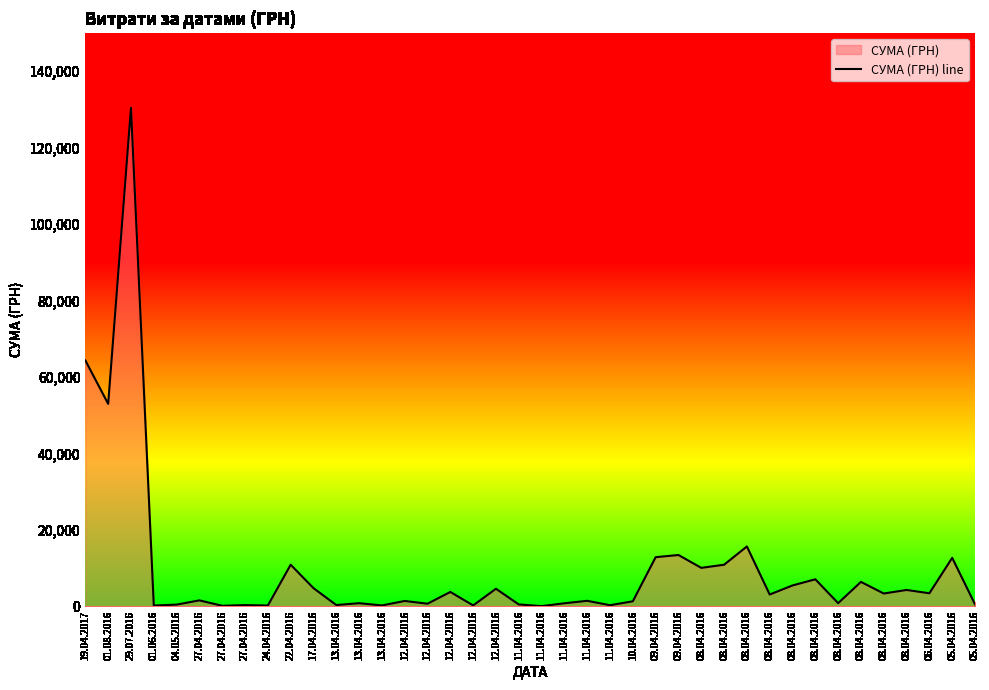

At which category does the data reach its first local valley?

01.08.2016